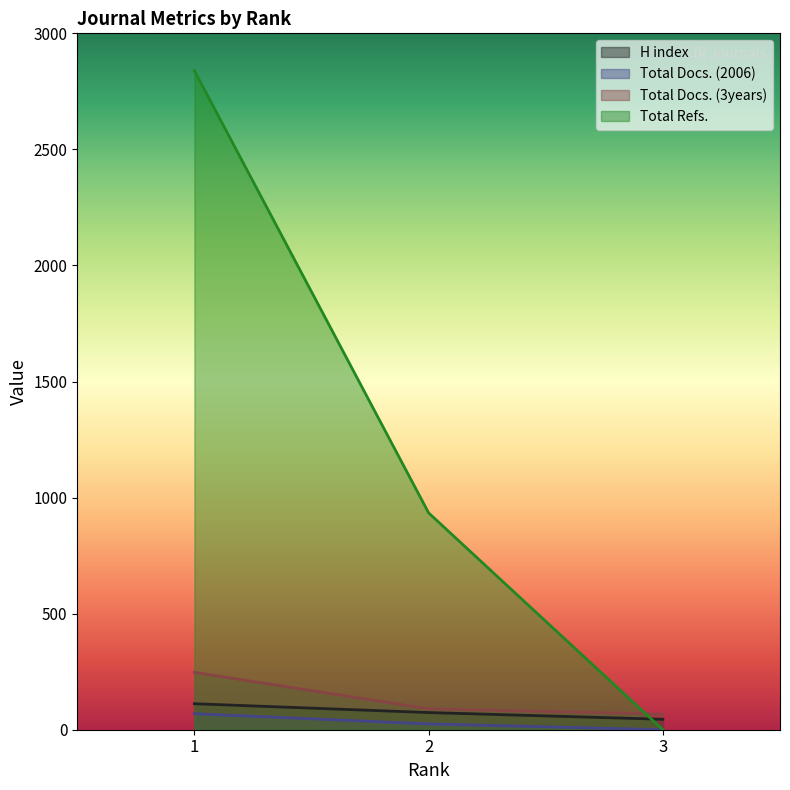

What is the value of the Total Docs. (3years) point at the 2nd from the left?

90